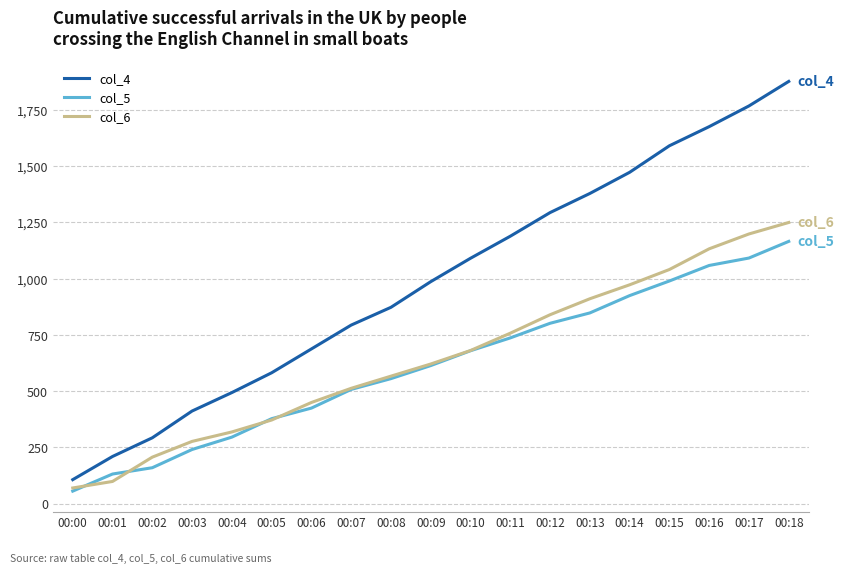

The col_4 series shows 210 at 00:01. True or false?

True